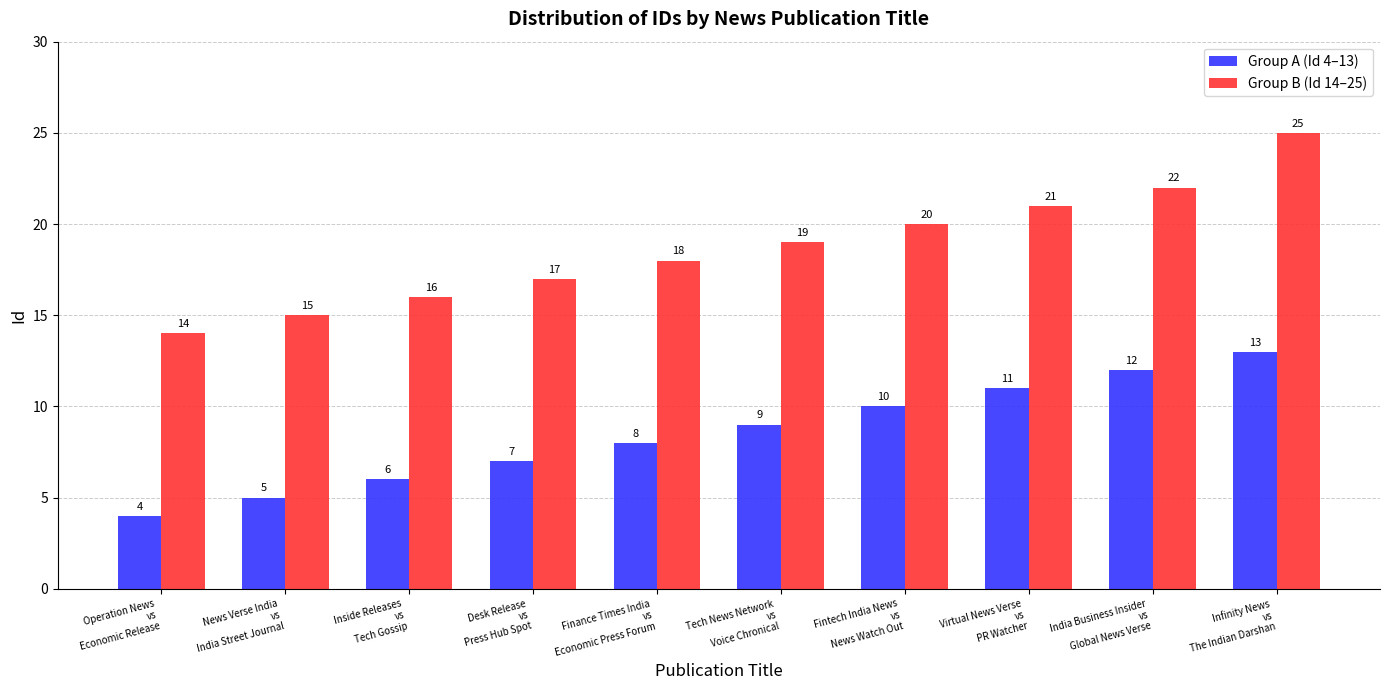

The value of Group B (Id 14–25) at Inside Releases
vs
Tech Gossip is 3. True or false?

False